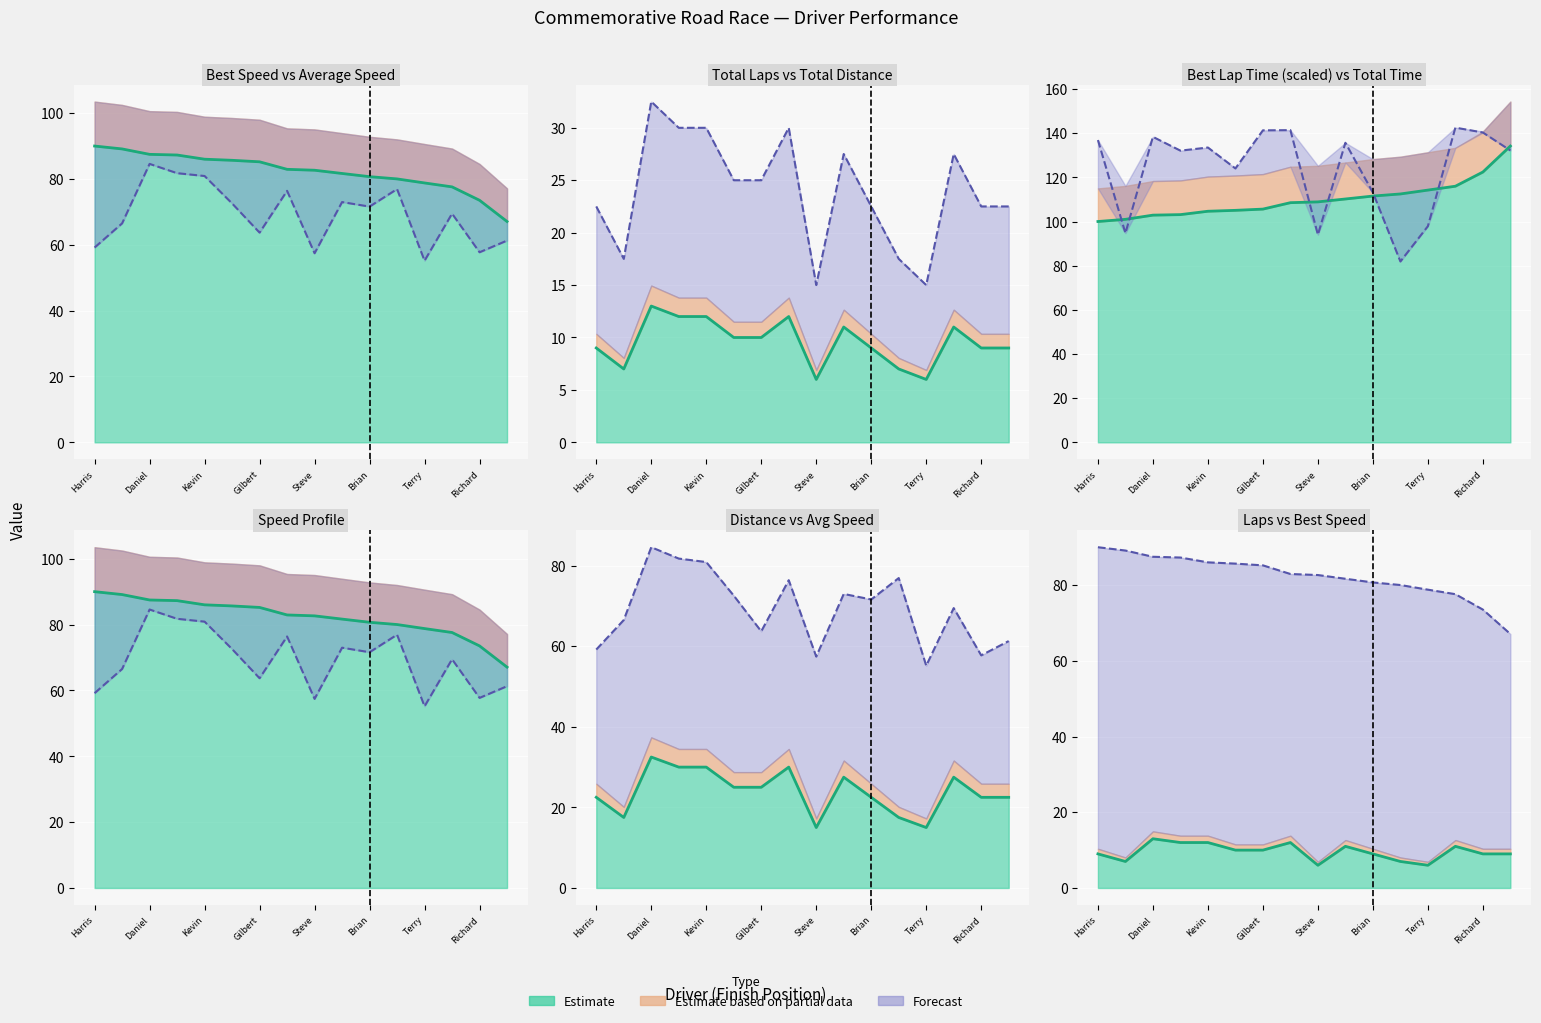

How many data points in Total Time are less than 133?

8